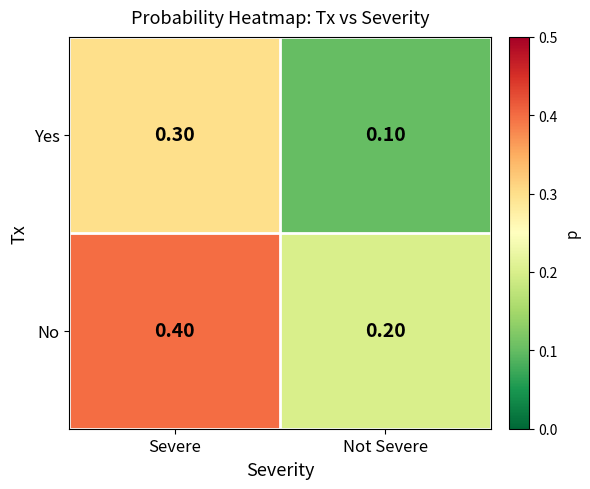

Count the number of data series in this chart.

2